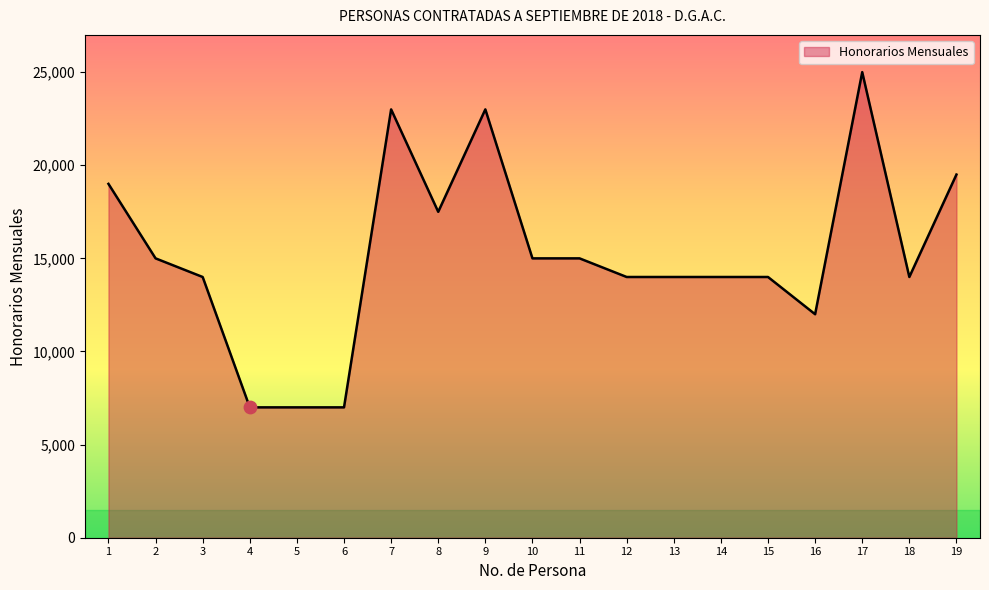

What is the change in value from 2 to 4?

-8000